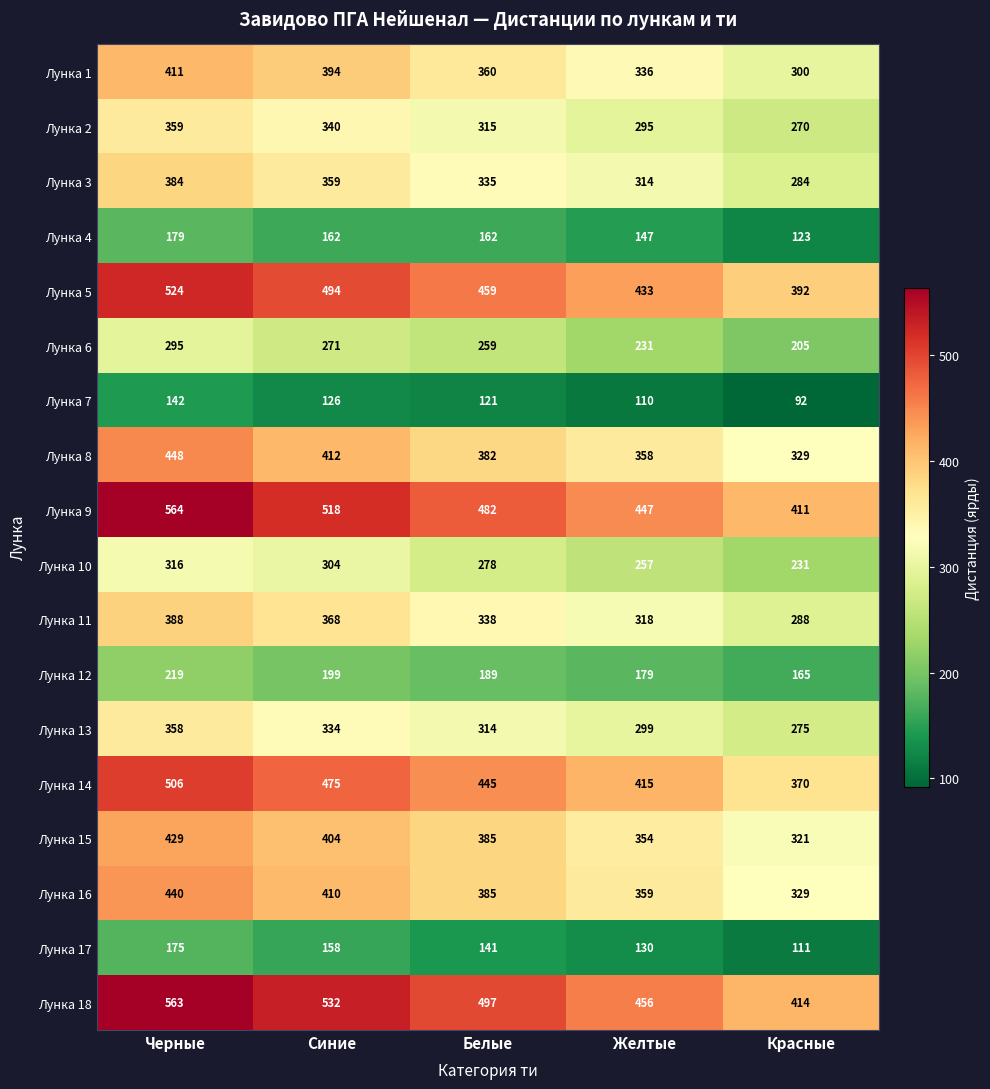

What is the difference between the second highest and second lowest values in the Лунка 9 series?

71